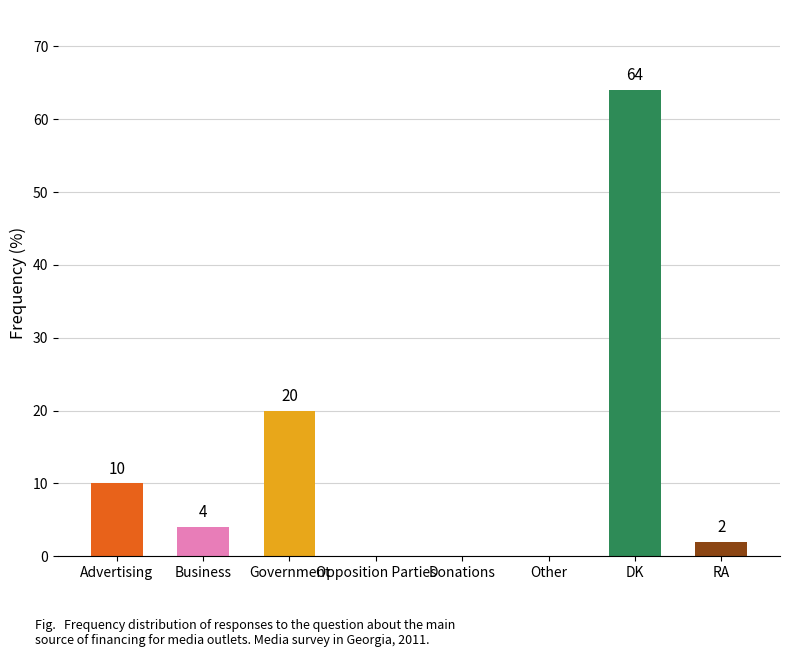

Where does the data first go above 4?

Advertising